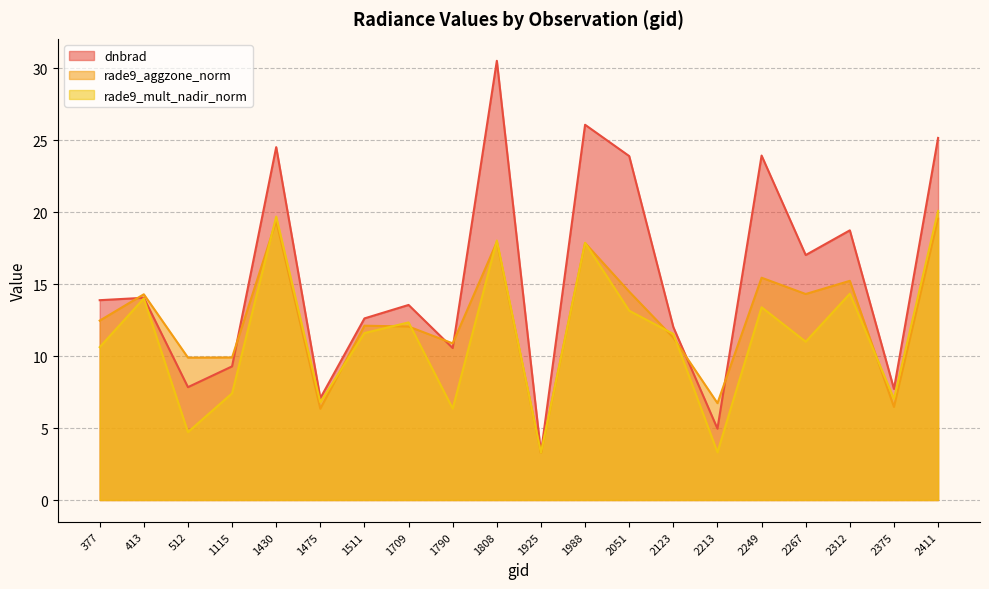

True or false: dnbrad and rade9_mult_nadir_norm intersect in this chart.

False